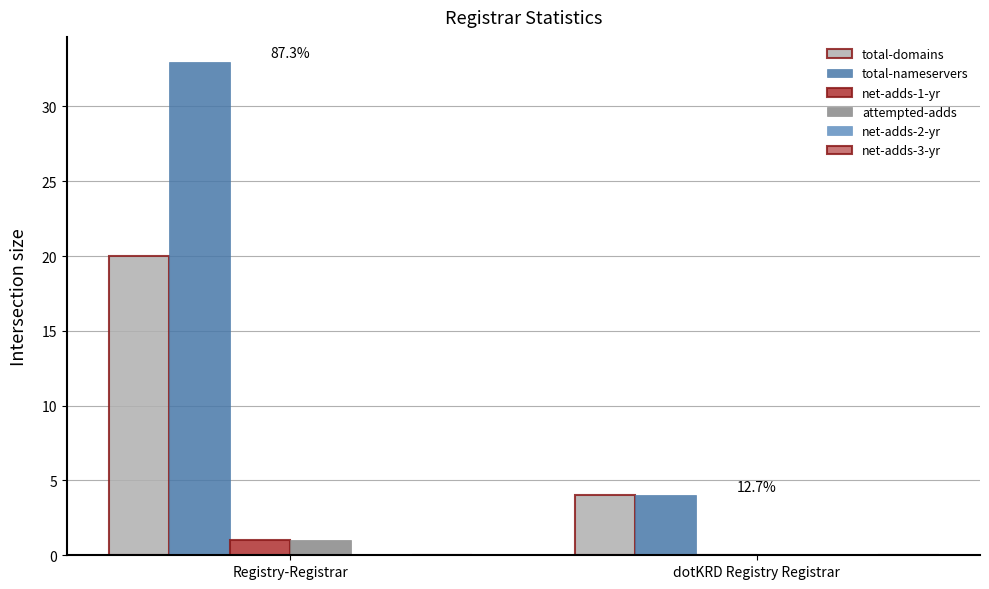

Does the chart contain stacked bars?

No